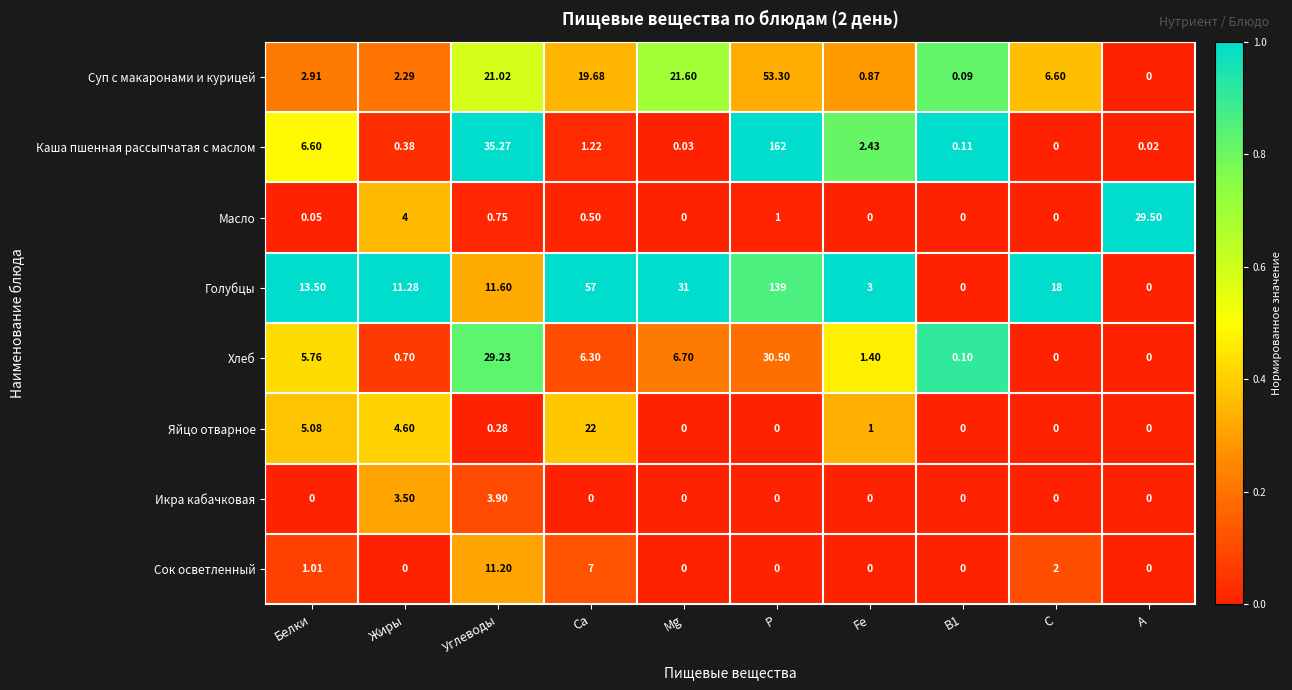

Which series changed the most between Жиры and Са?

Голубцы